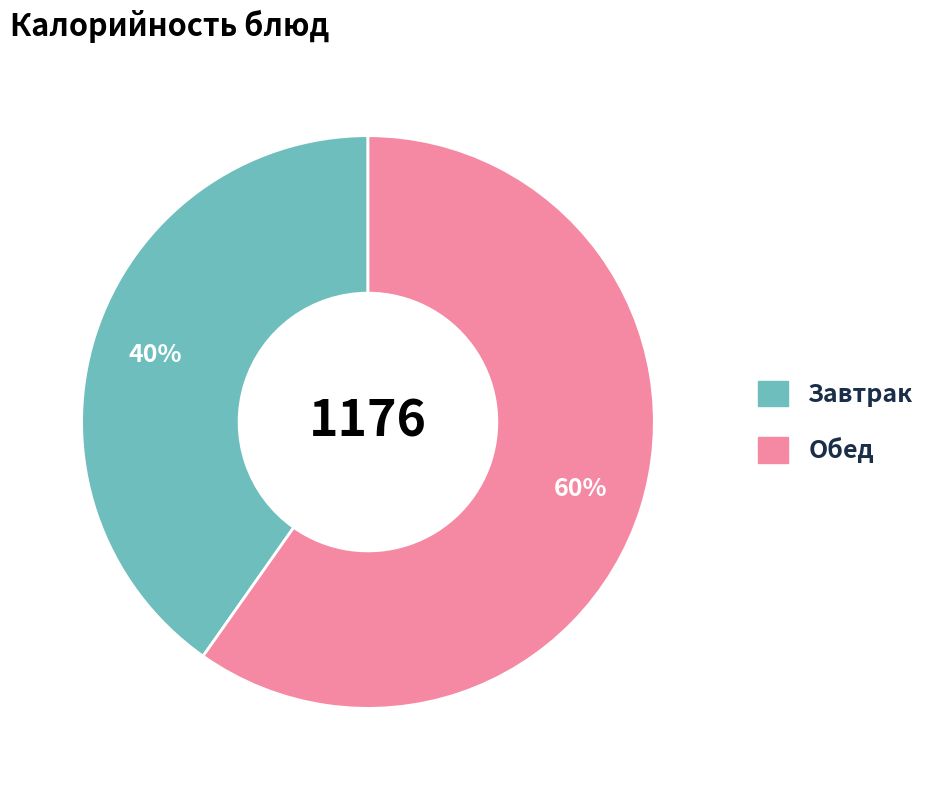

Does any single category account for the majority?

Yes